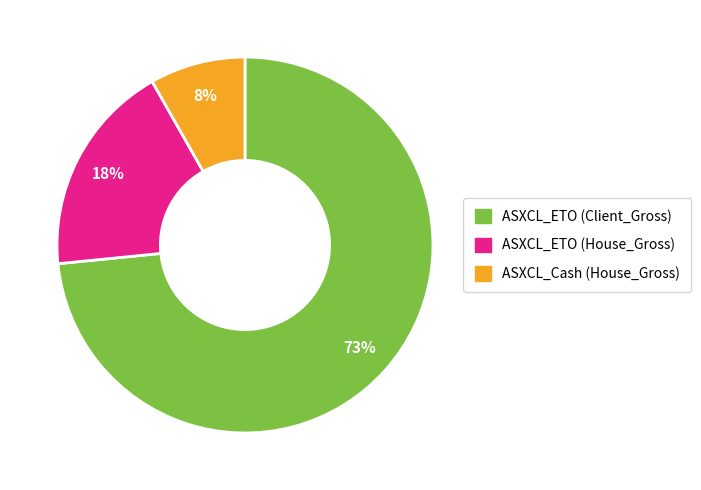

Combined, do ASXCL_ETO (House_Gross) and ASXCL_Cash (House_Gross) account for over 50%?

No